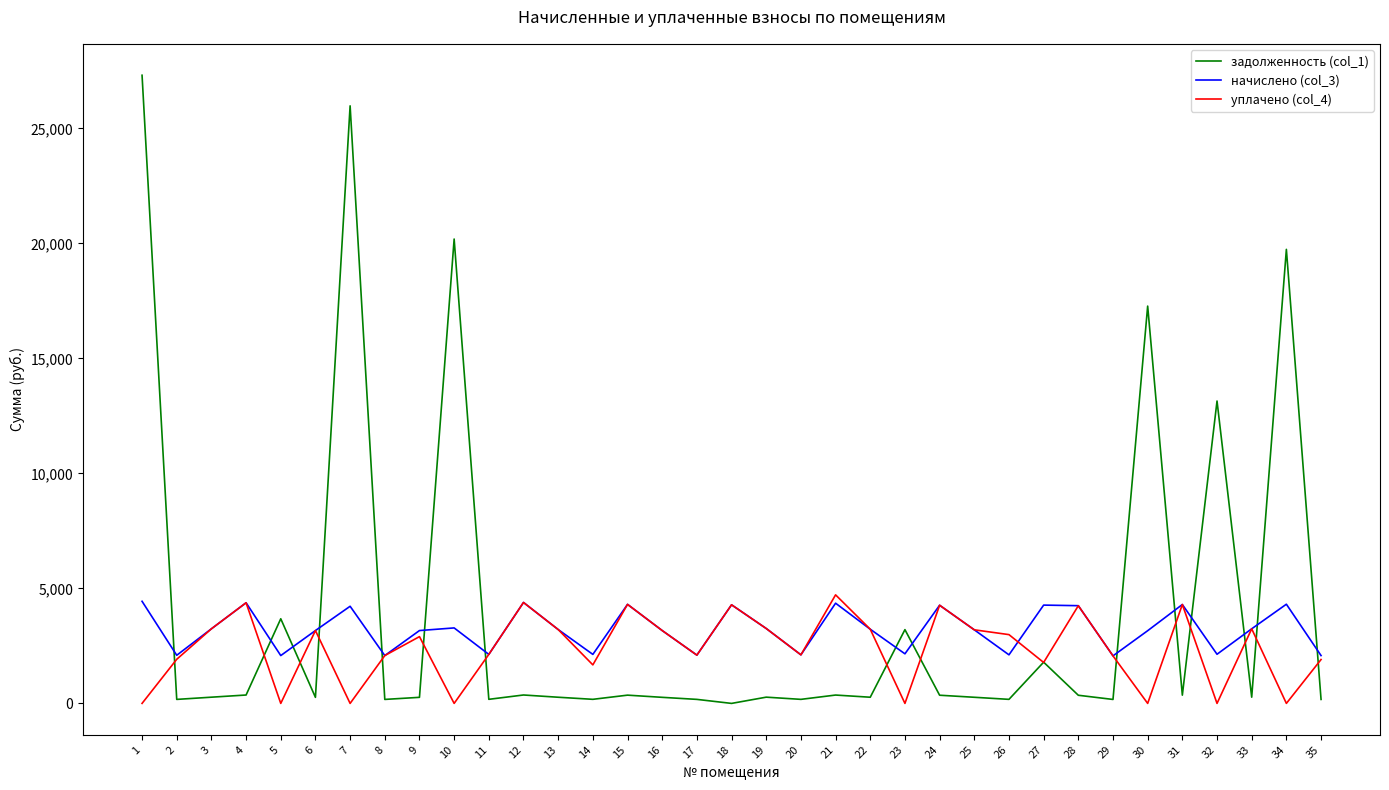

True or false: уплачено (col_4) and задолженность (col_1) intersect in this chart.

True